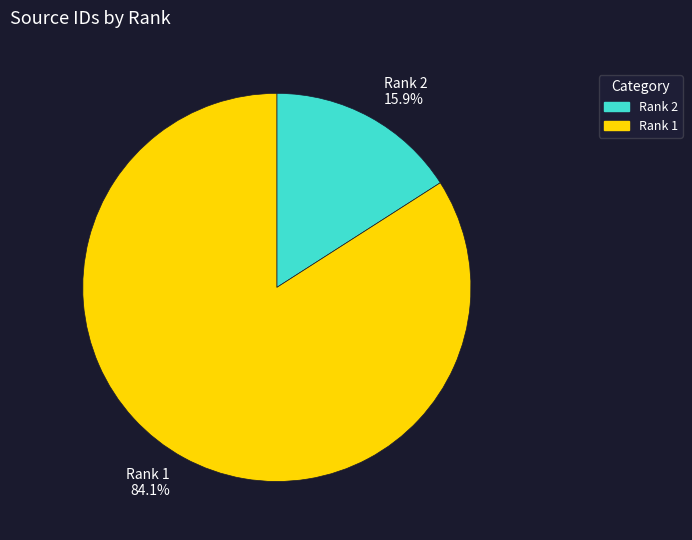

True or false: Rank 2 accounts for 16% of the total.

True